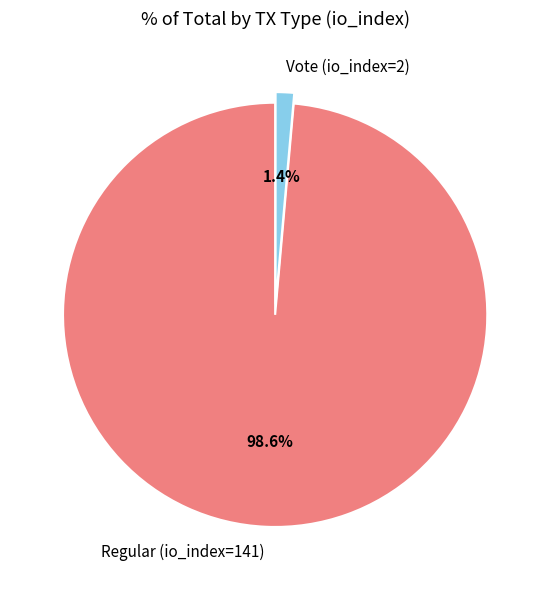

To the nearest percent, what is the combined percentage of Regular (io_index=141) and Vote (io_index=2)?

100%